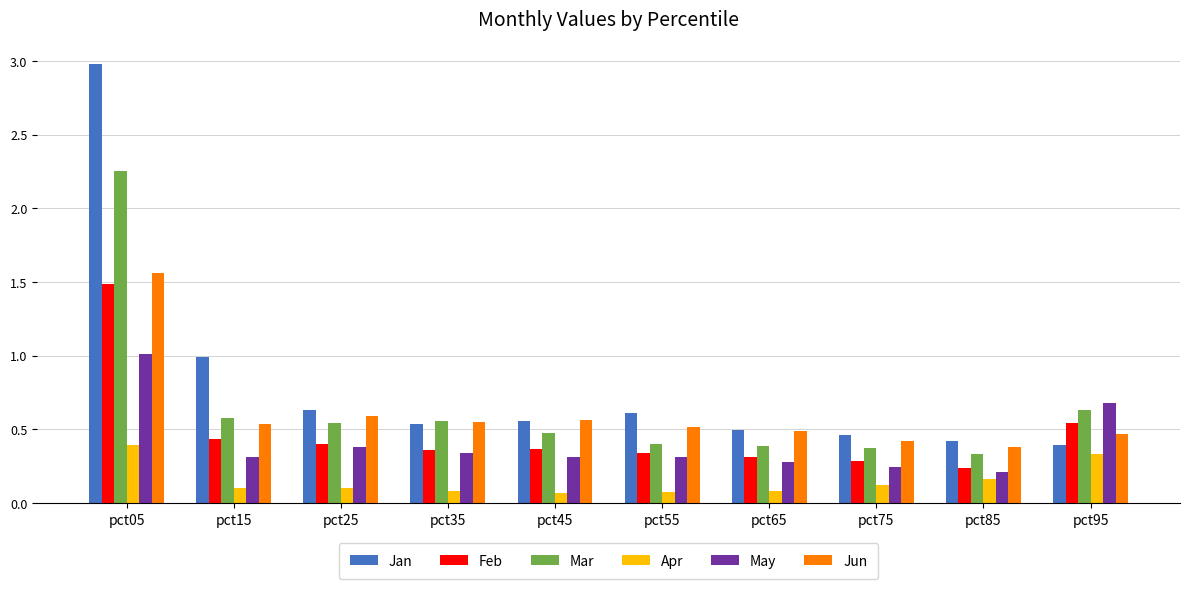

Which series has the widest spread of values?

Jan